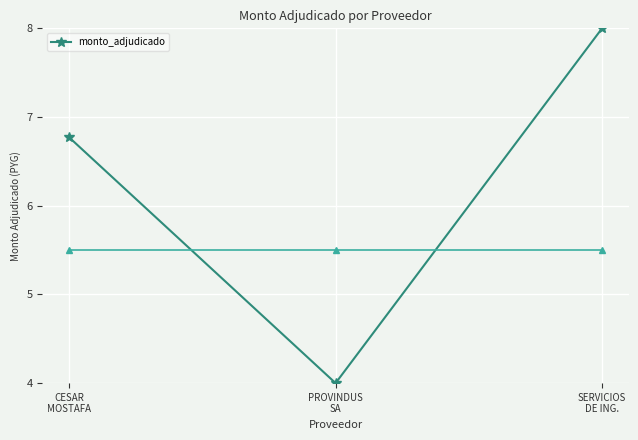

At which label does the data first exceed 6?

CESAR
MOSTAFA